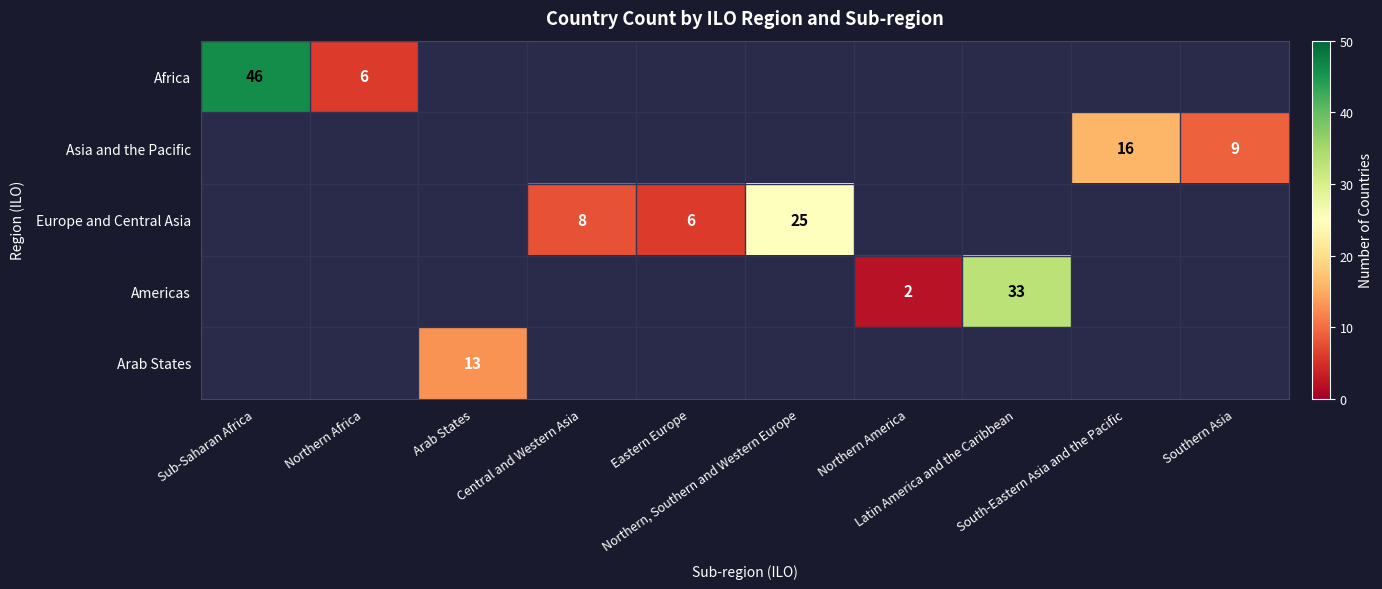

Is it true that Europe and Central Asia equals 2 at Eastern Europe?

False